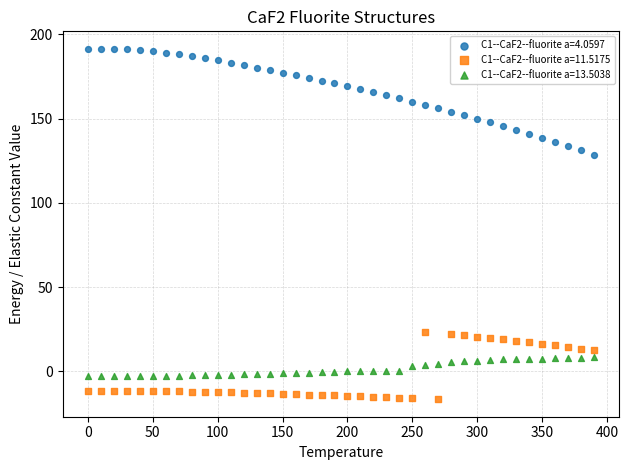

Across all series, what Y value is closest to 87?

128.5